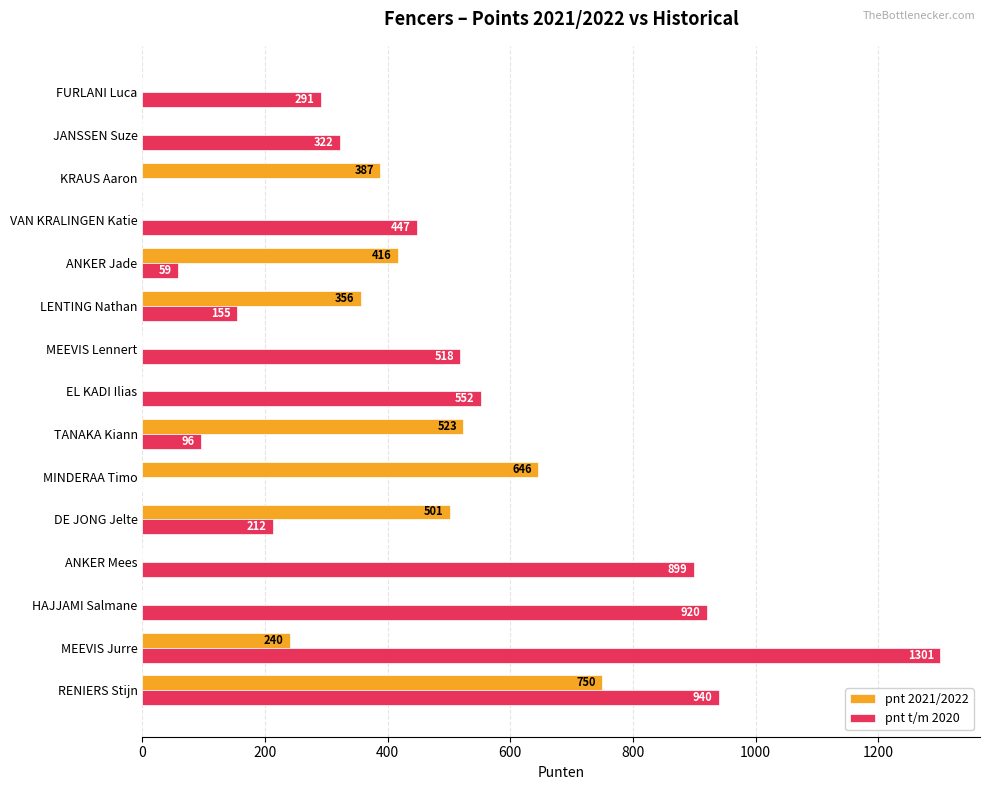

What is the maximum value for pnt 2021/2022?

750.0